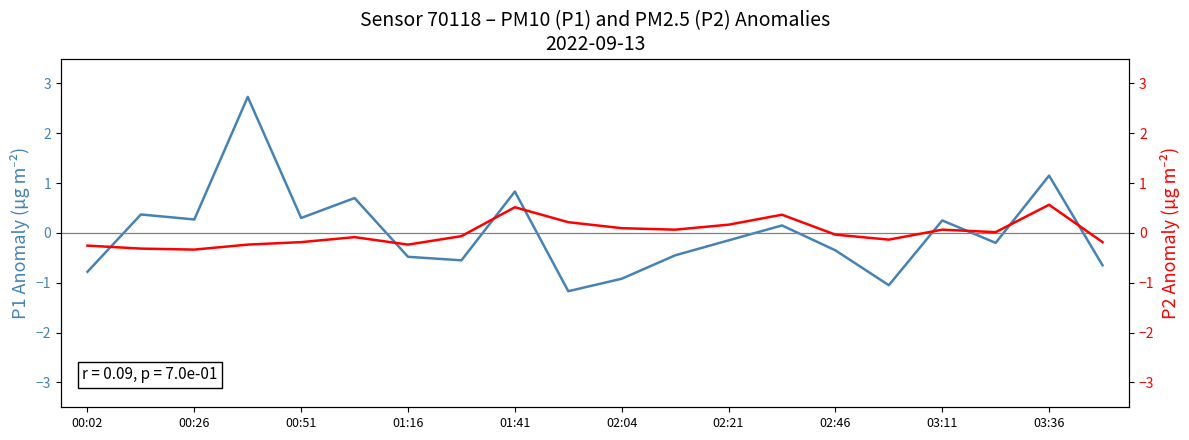

List the series in order of their peak value, lowest first.

P2, P1